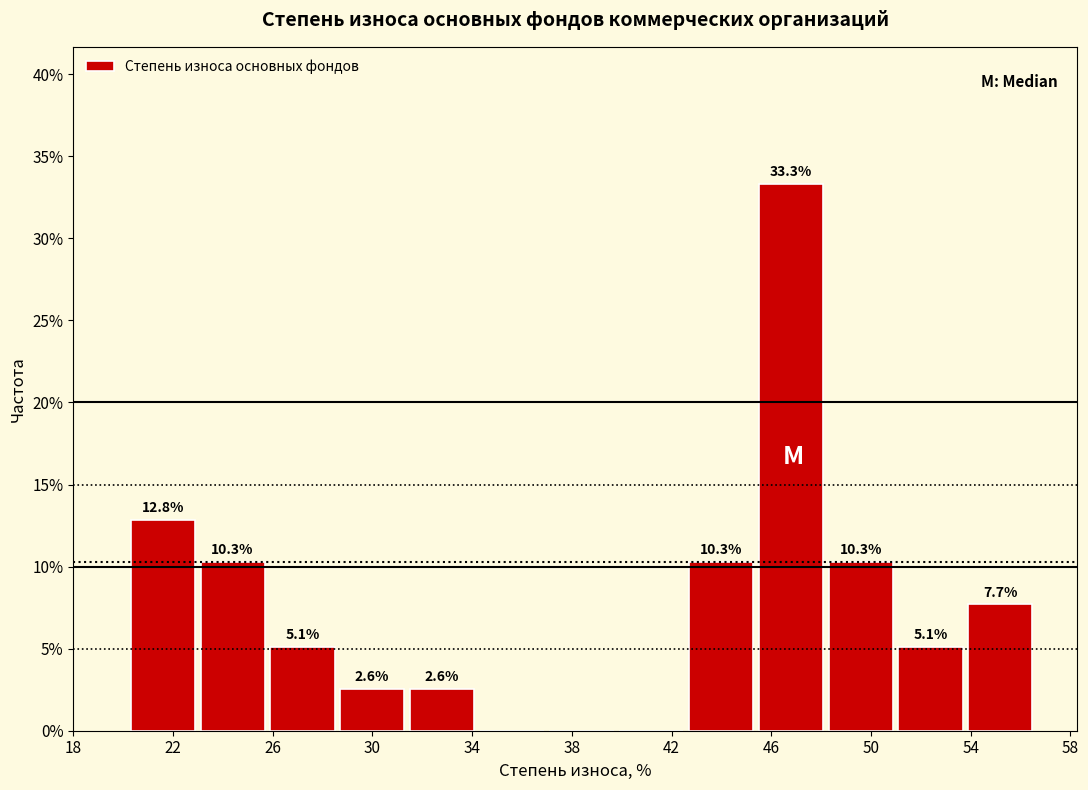

Which range on the x-axis has the tallest bar?

45.5 to 48.3